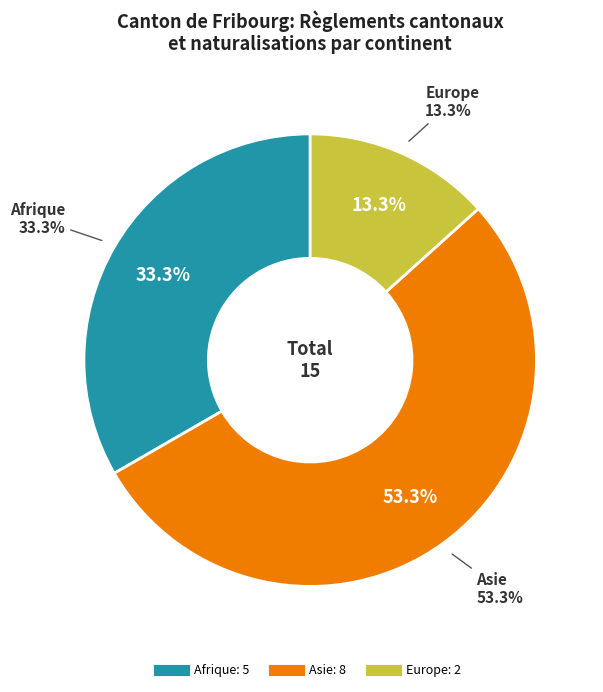

Do Afrique and Europe together represent more than half of the pie?

No